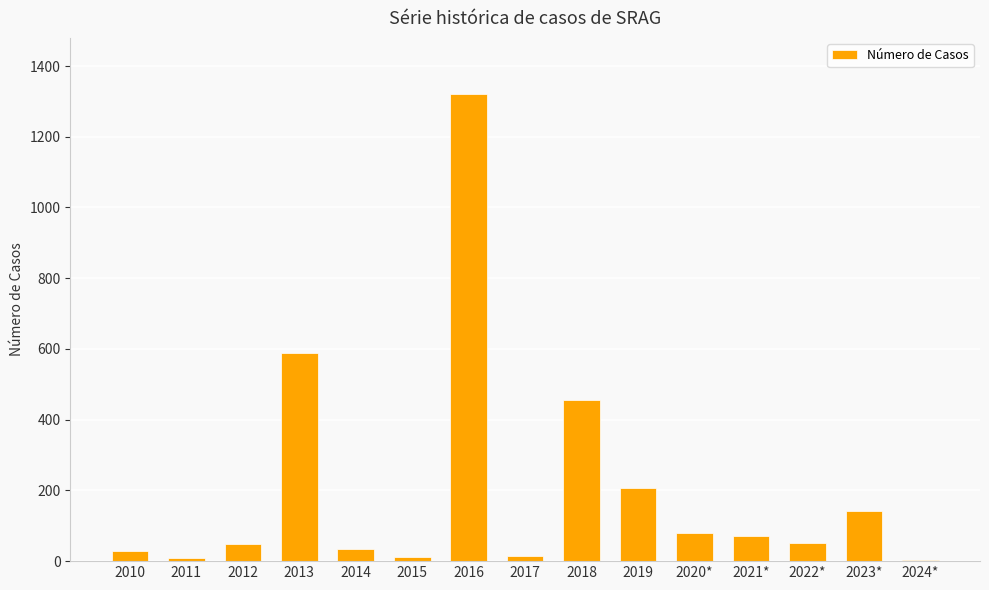

What value does the data have at 2020*, to the nearest 100?

100